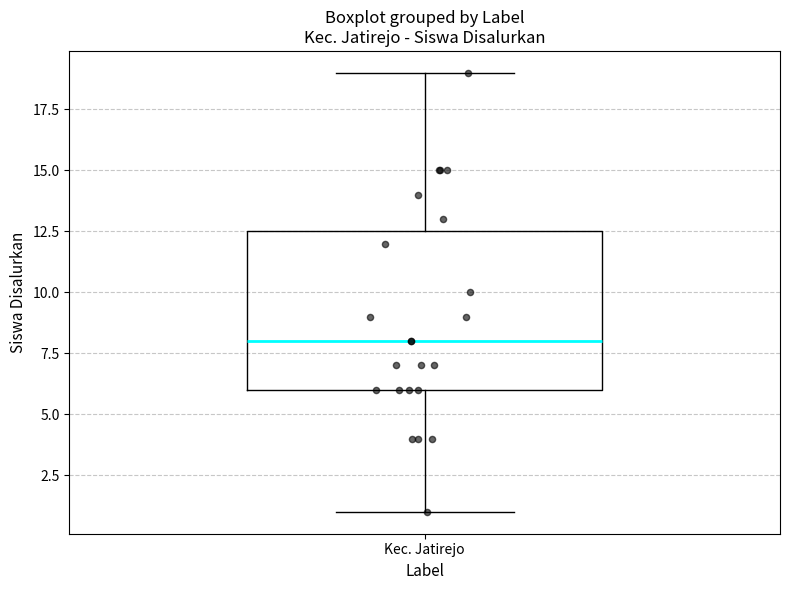

Read this box plot against the y-axis: the position of the median line, the range covered by the box, and the ends of both whiskers. The values are not printed on the chart, so give them approximately, as read against the axis.

median 8.0, box 6.0 to 12.5, whiskers 1.0 to 19.0